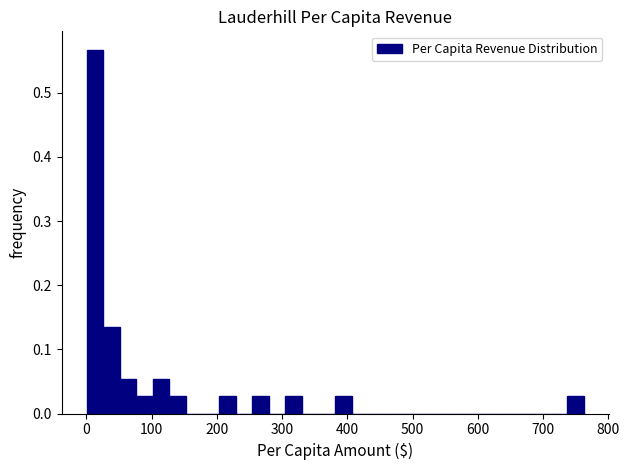

Read against the x-axis, roughly where is the centre of the tallest bar?

10